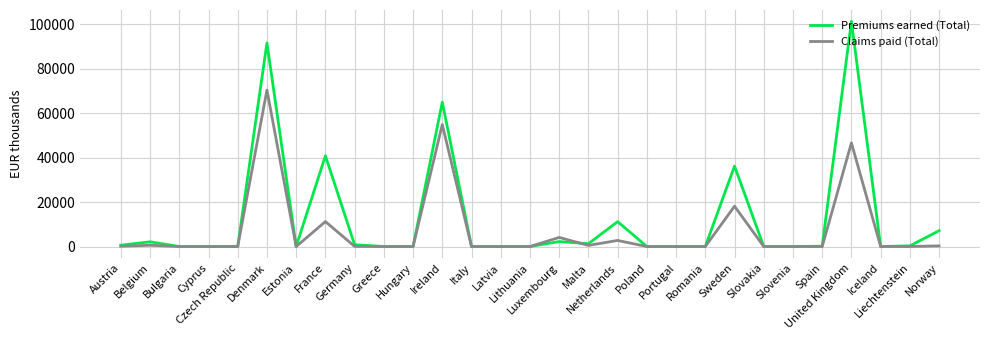

Where is the first local maximum for Premiums earned (Total)?

Belgium